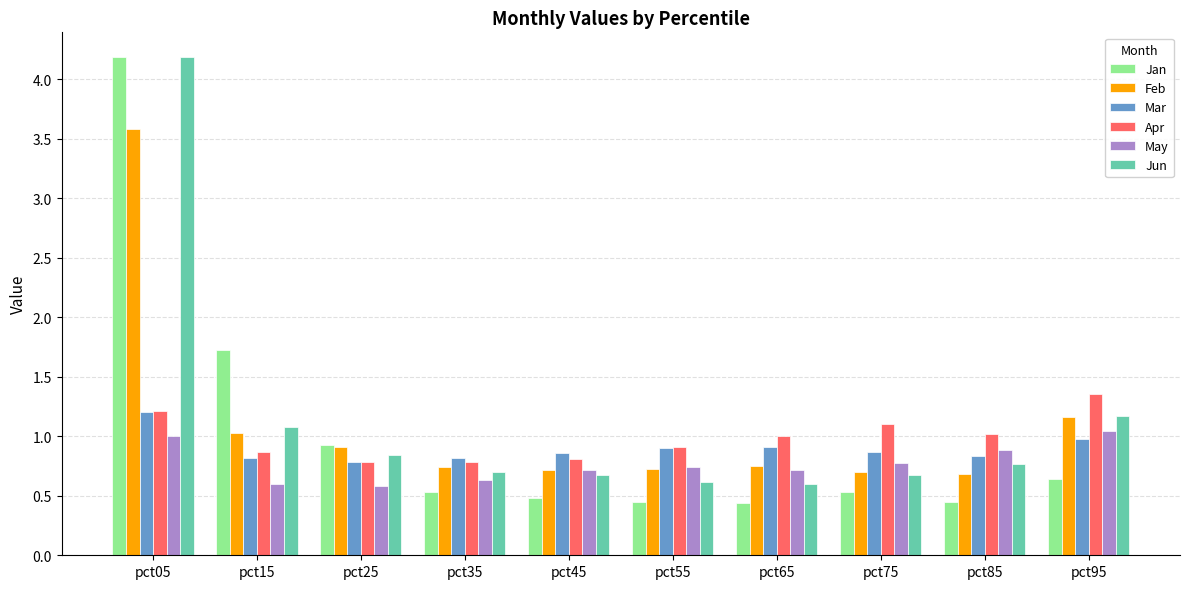

What are all the series names shown in the legend?

Jan, Feb, Mar, Apr, May, Jun